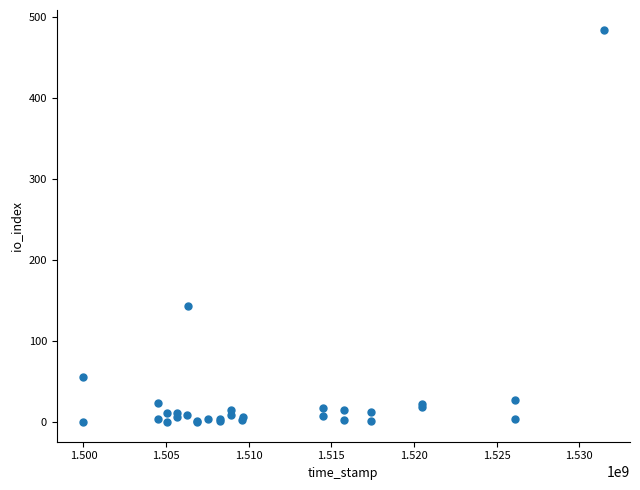

What Y value in the scatter plot is closest to 242?

143